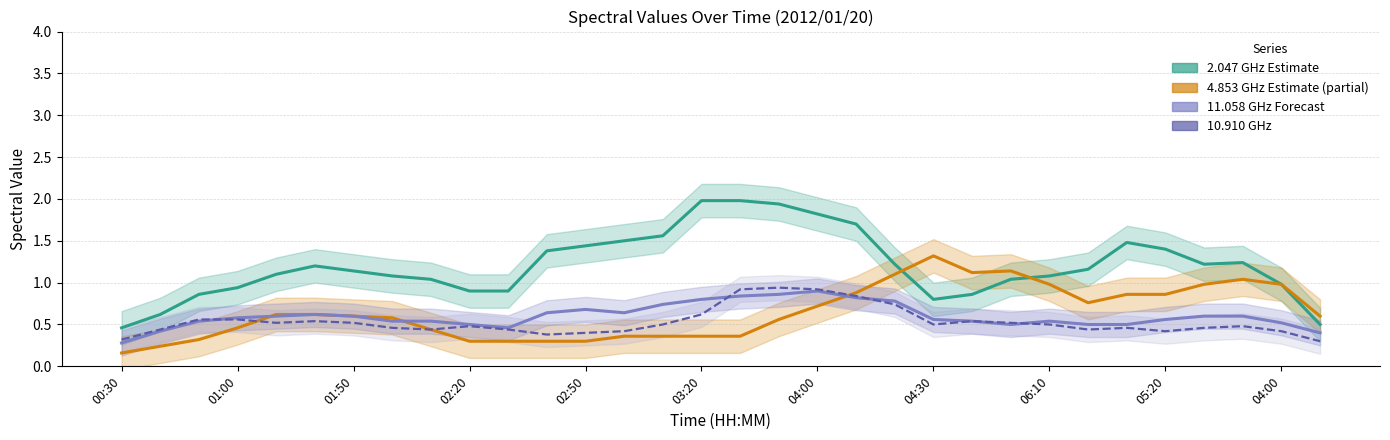

Which series has the largest total across all categories?

2.047 GHz Estimate